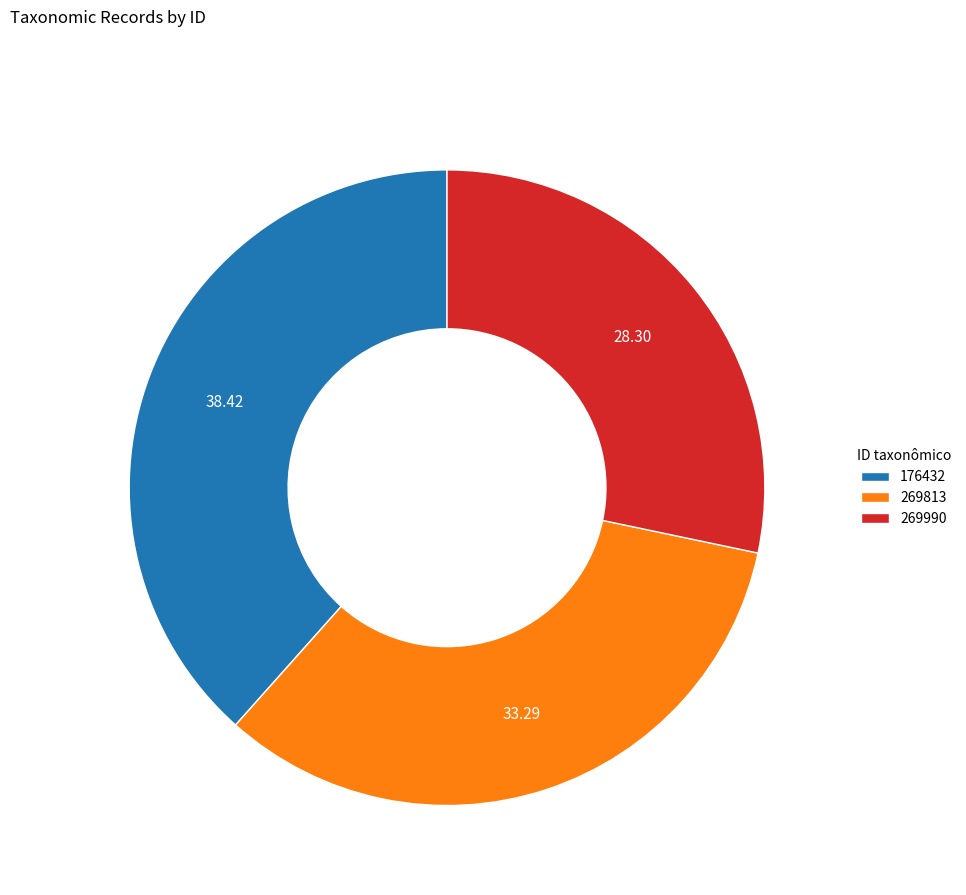

What is the ratio of the value at 269990 to the value at 176432?

0.7